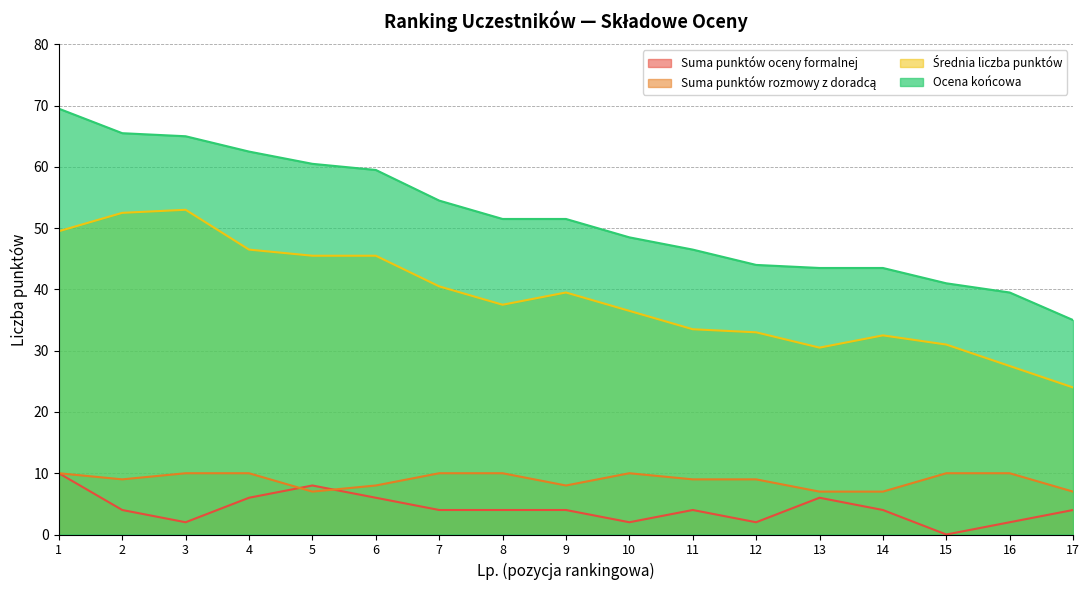

Is the value of Średnia liczba punktów at 3 greater than the value of Ocena końcowa at 8?

Yes